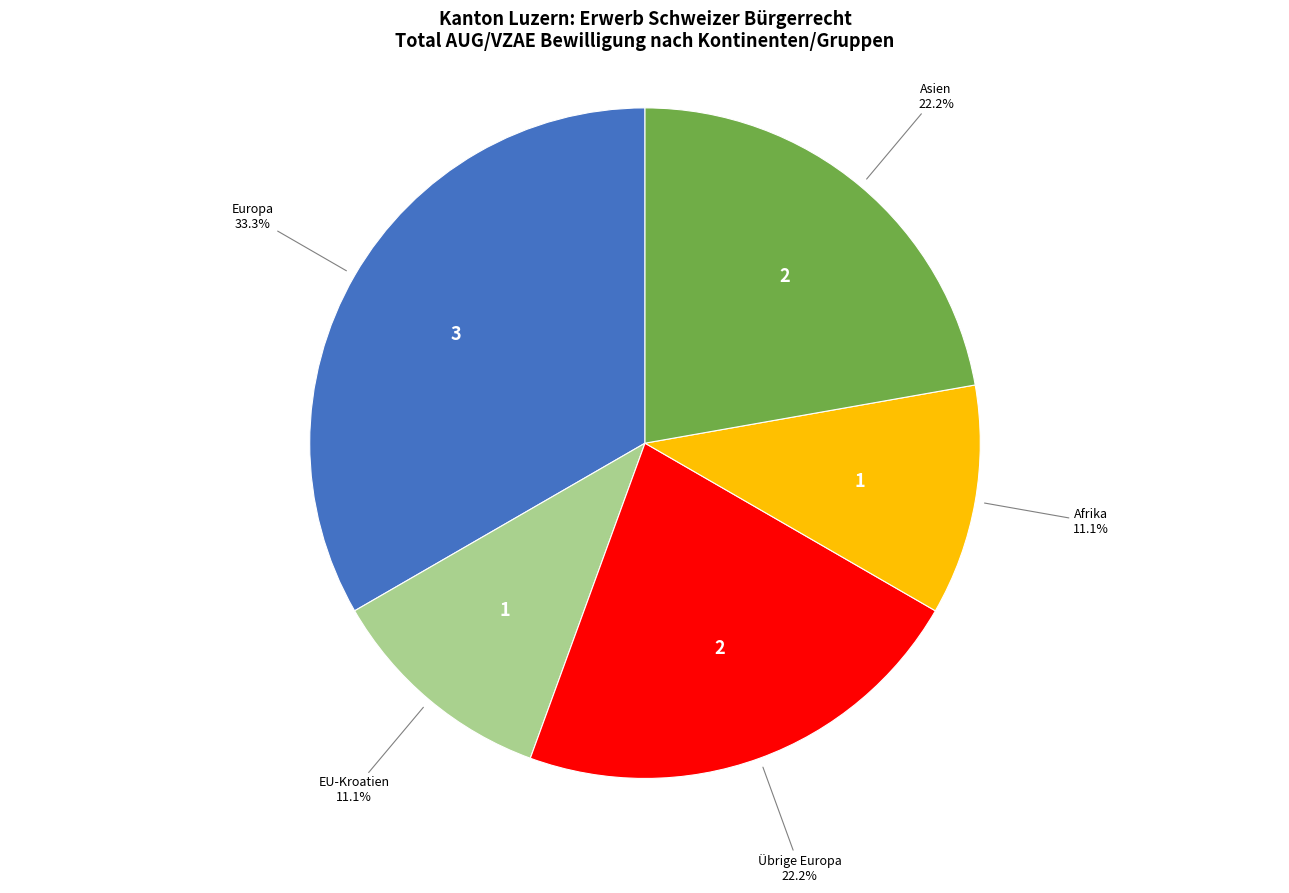

Is there any slice that represents more than half of the pie?

No